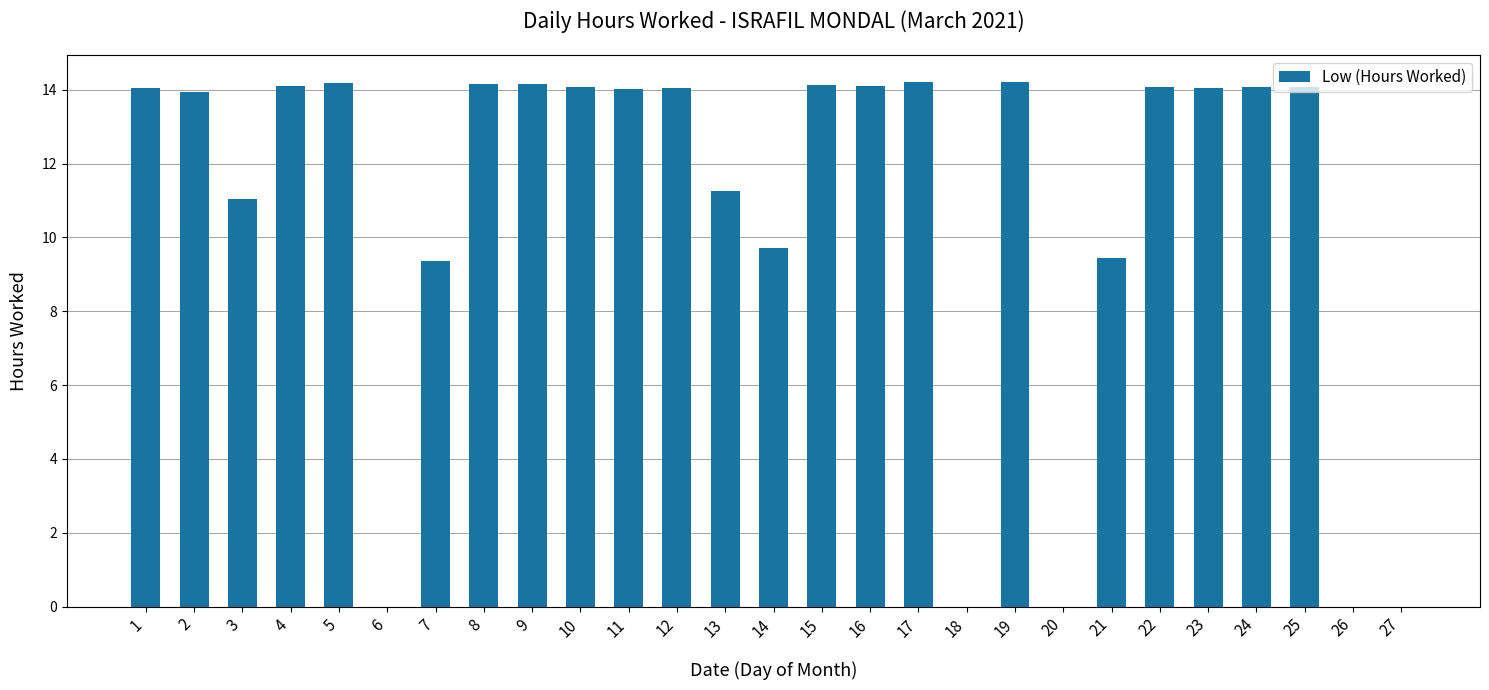

Are the bars horizontal?

No